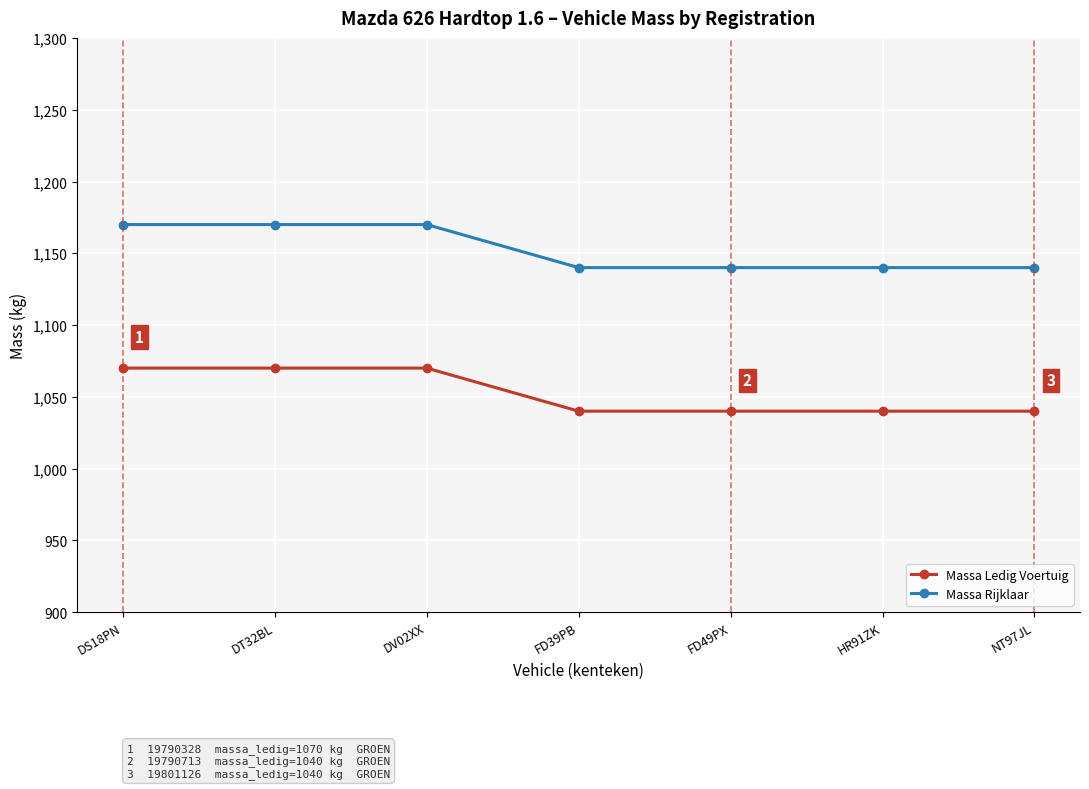

The value of Massa Rijklaar at NT97JL is 259. True or false?

False